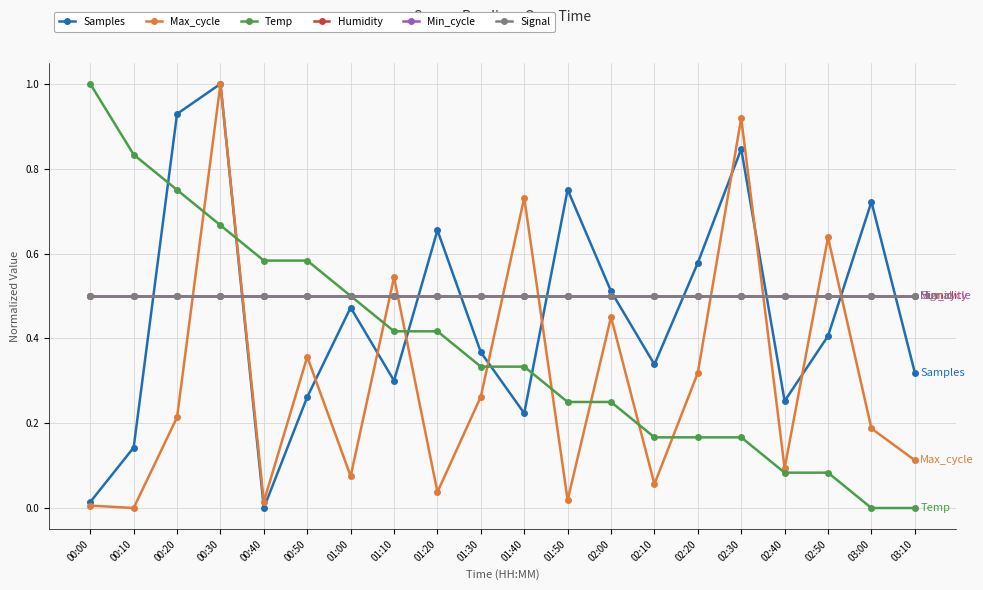

True or false: Humidity has a value of 0.7 at 02:00.

False